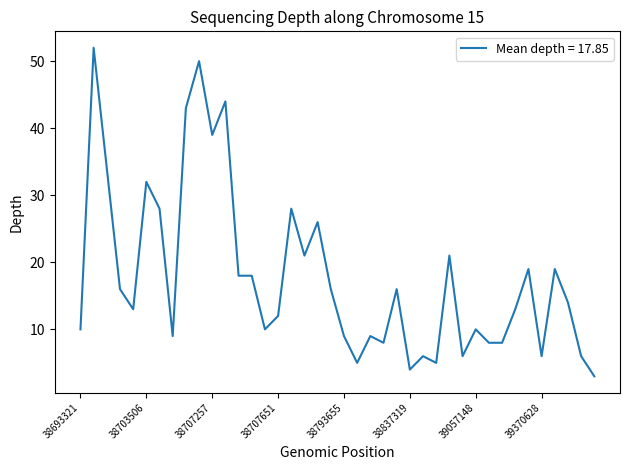

What is the minimum value shown in the chart?

3